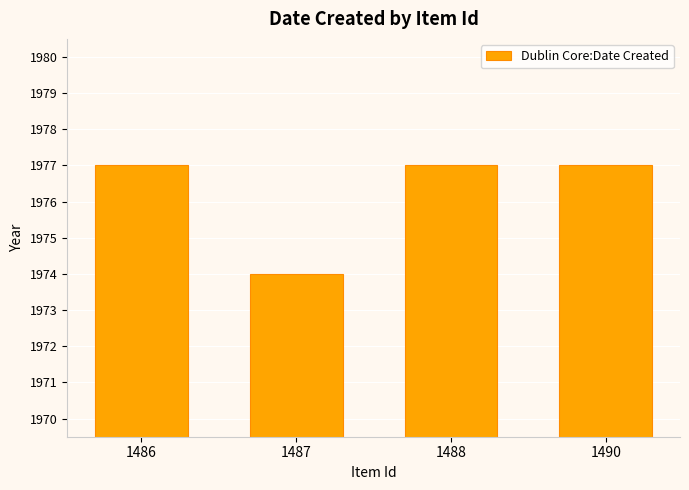

What is the minimum value shown in the chart?

1974